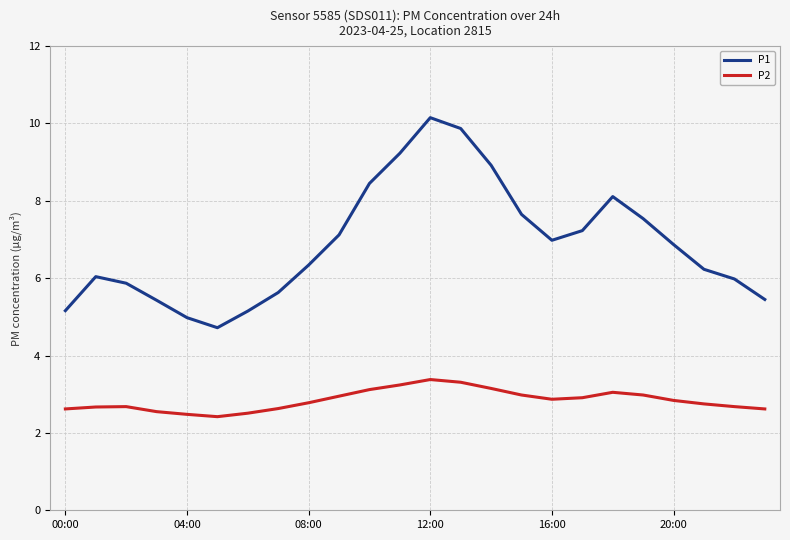

Which series has the largest total across all categories?

P1